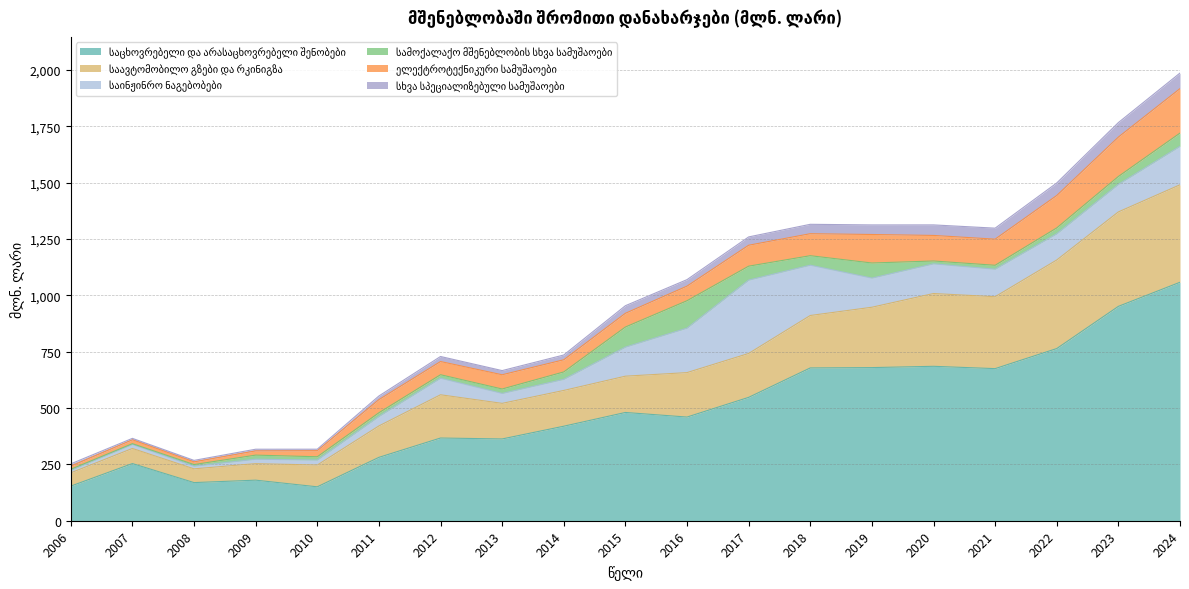

Does the chart display data point markers on the line(s)?

No